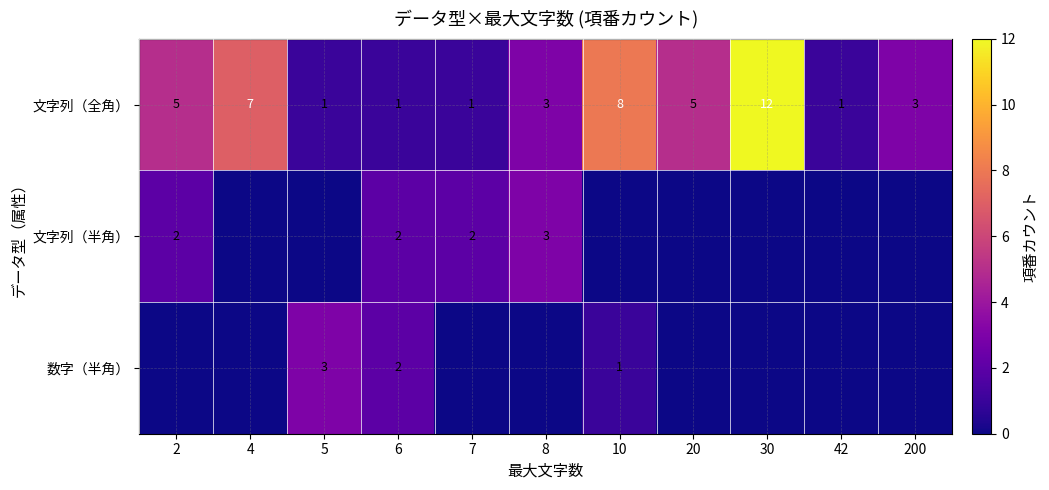

What is the difference between the maximum and second lowest values in the 文字列（全角） series?

11